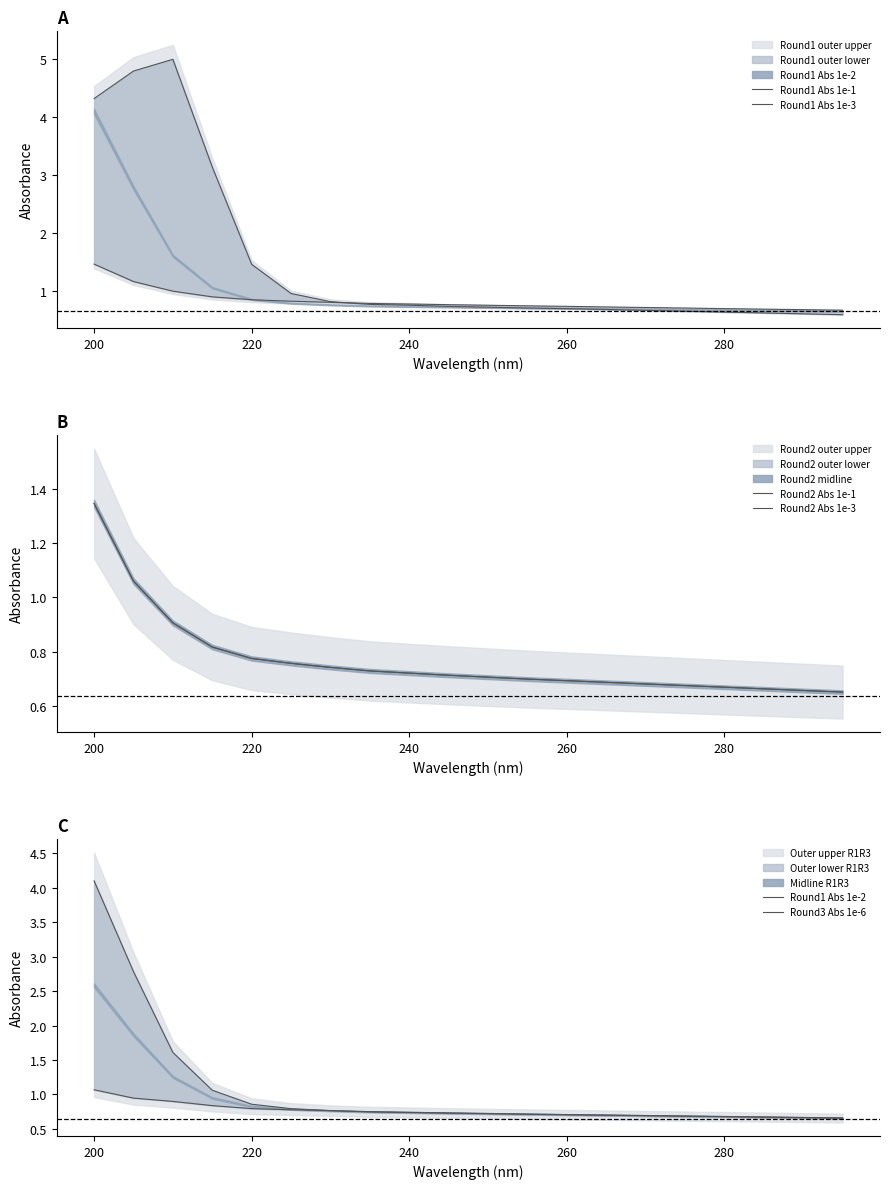

What is the sum of all Round1 Abs 1e-1 values?

29.4